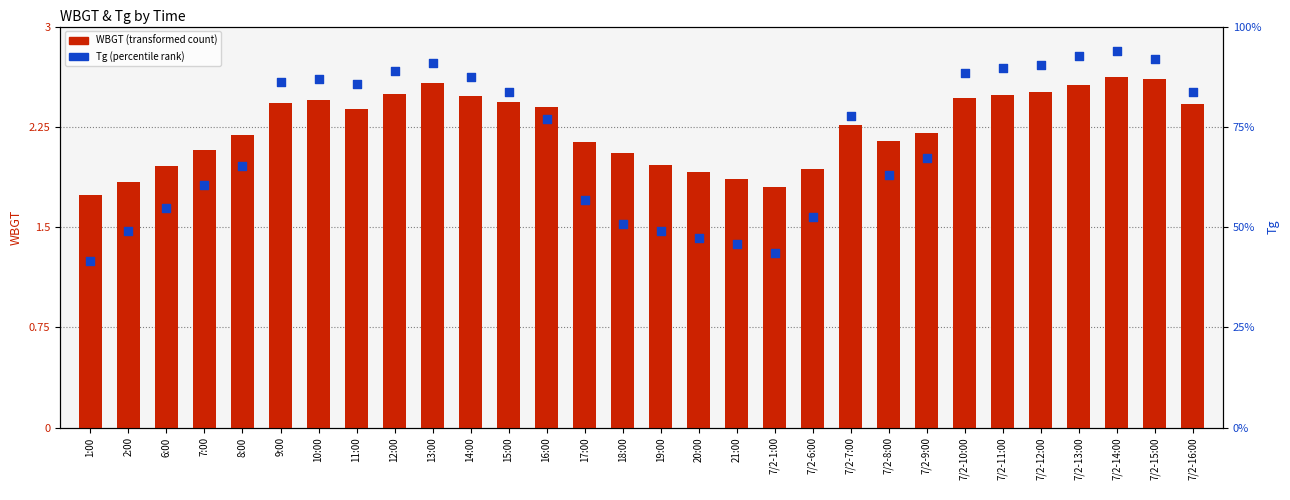

Which series has the largest total across all categories?

Tg